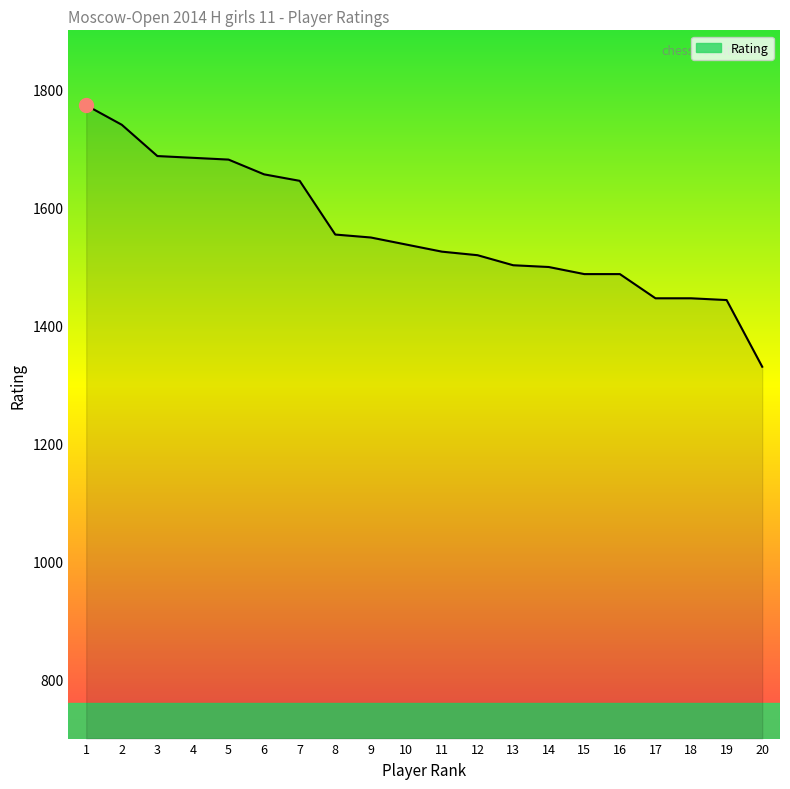

At which label does the data first exceed 1537?

1